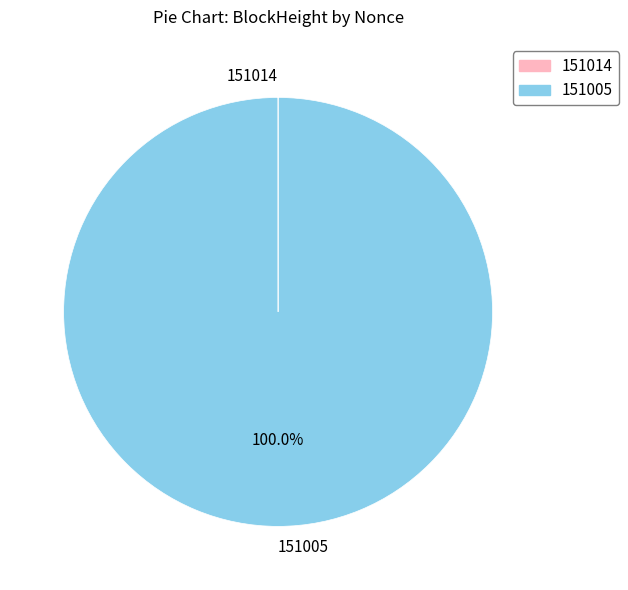

What is the majority slice?

151005